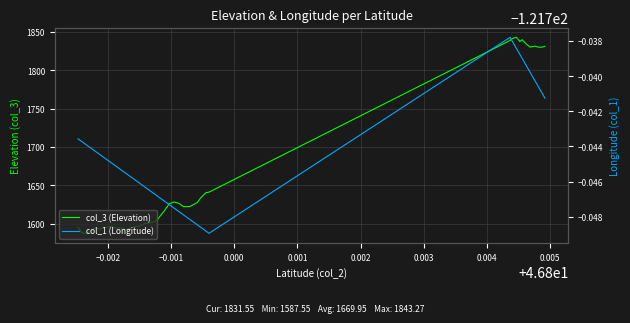

True or false: col_3 (Elevation) has a value of 2839.9 at 36.

False